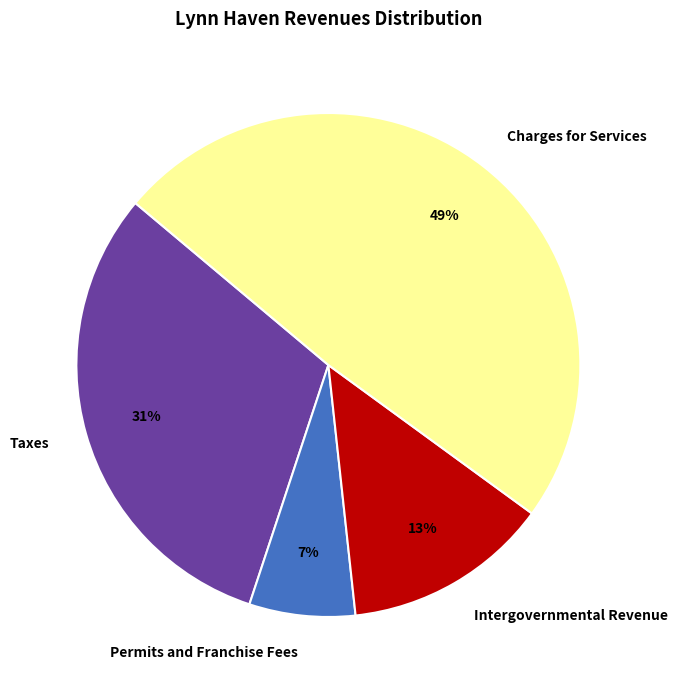

Approximately how many times larger is the value at Permits and Franchise Fees compared to Taxes?

0.2